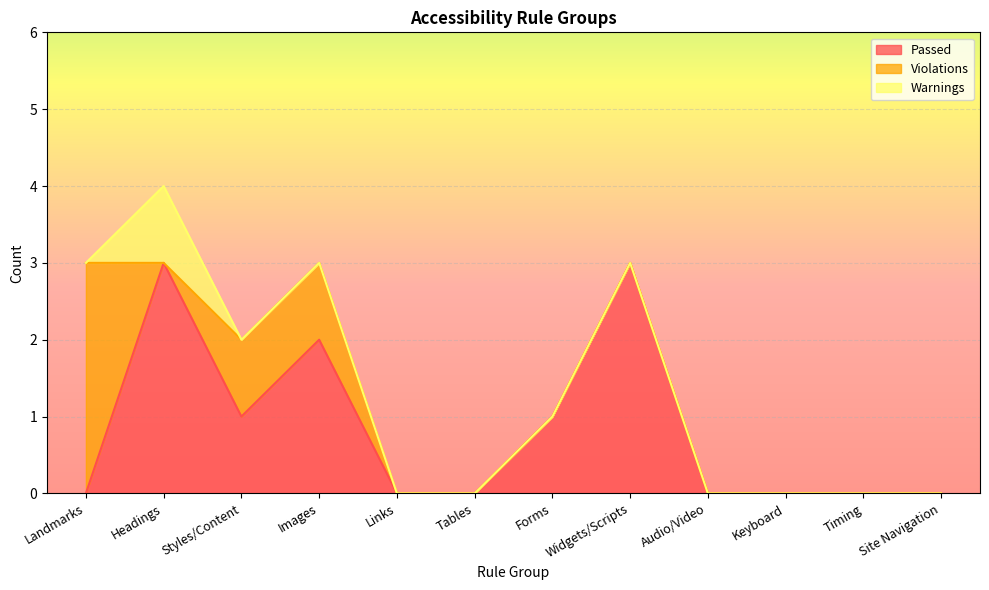

At which category does Passed reach its first local valley?

Styles/Content